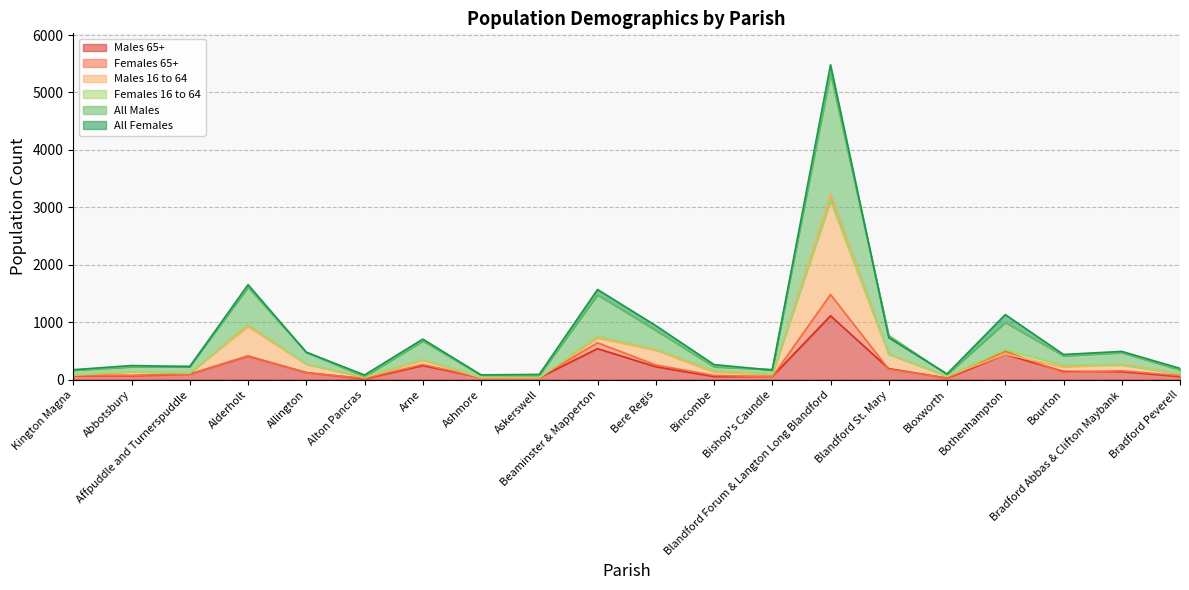

True or false: Females 16 to 64 and All Males cross at least once.

False